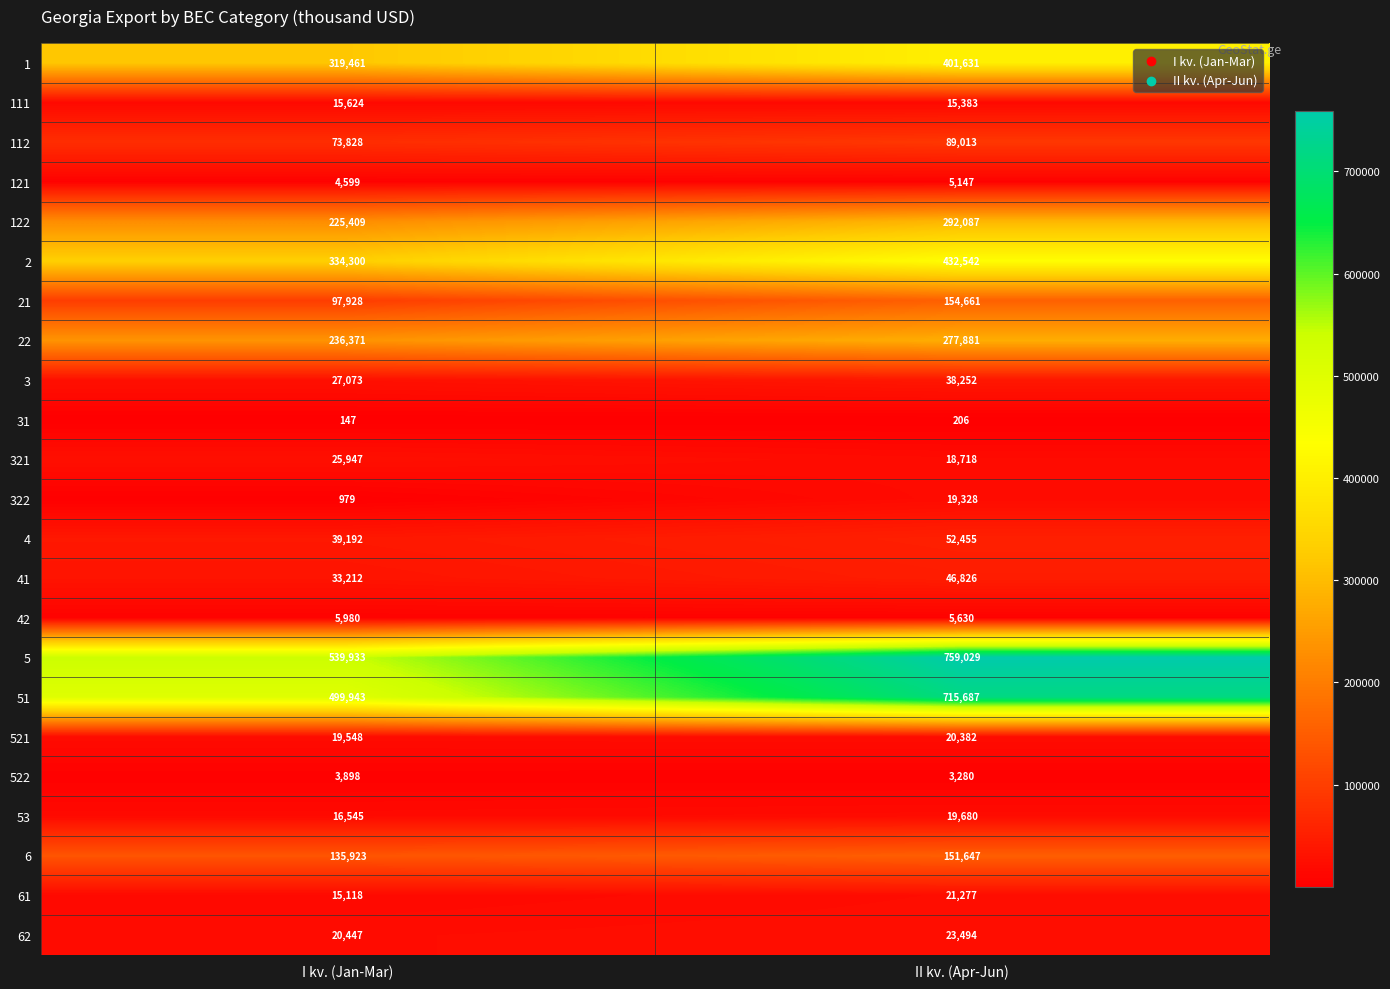

The value of 1 at I kv. (Jan-Mar) is 560994. True or false?

False